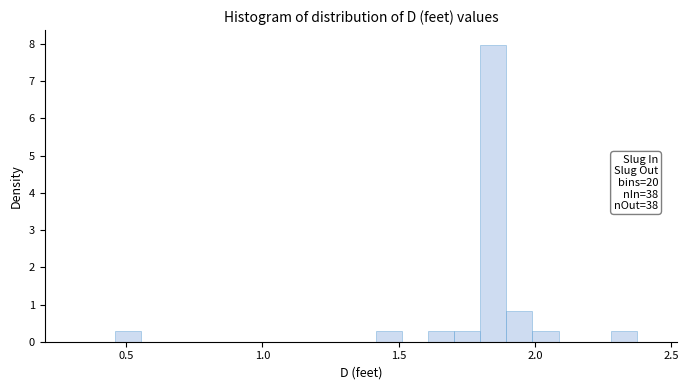

Read against the x-axis, roughly where is the centre of the tallest bar?

1.85